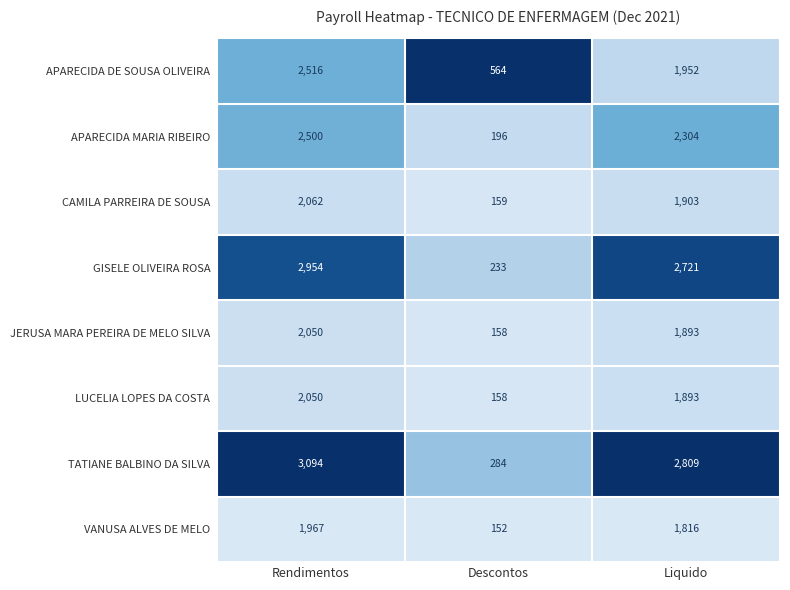

At which category is the sum across all series the highest?

Rendimentos